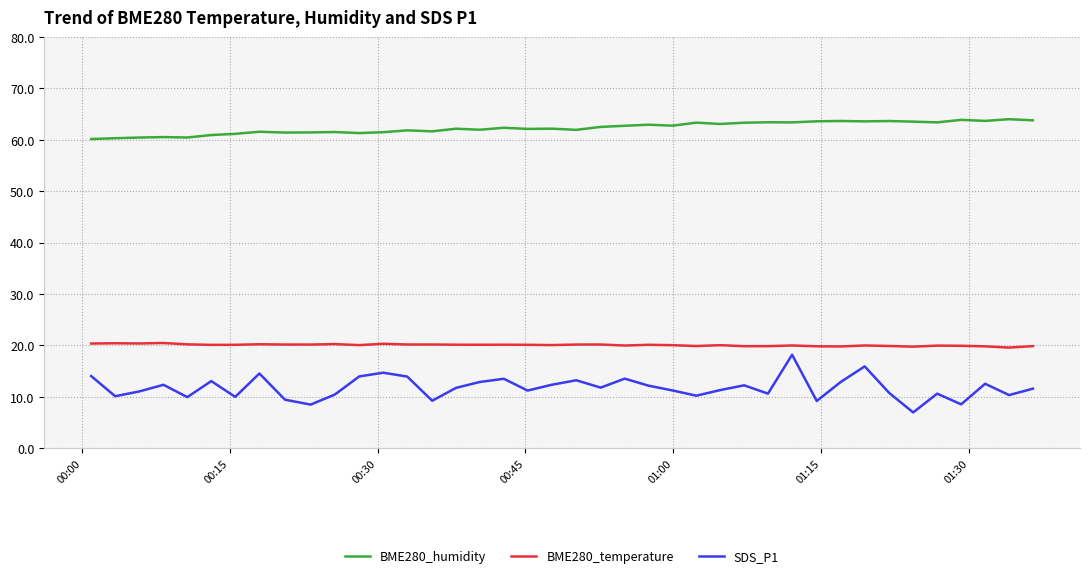

Which series has the largest range (max minus min)?

SDS_P1